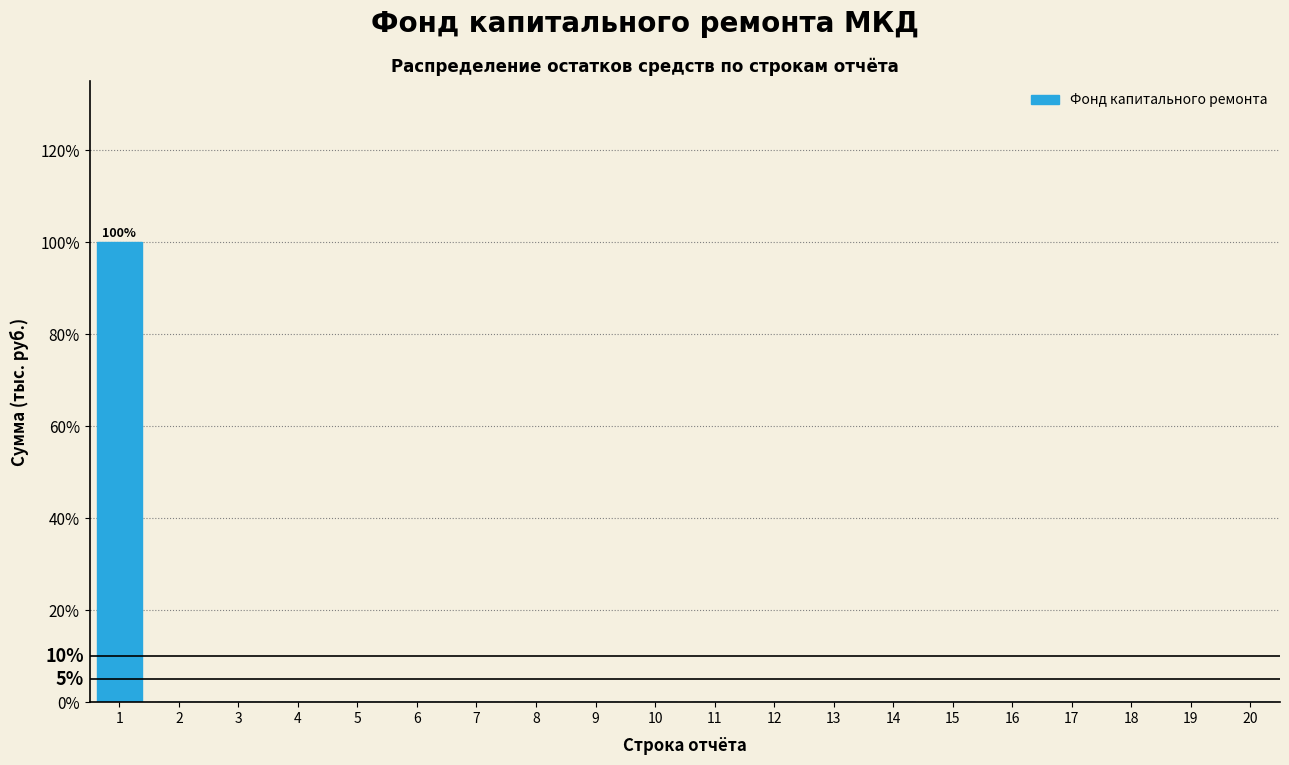

Reading left to right, what are all the values shown in this chart?

1=100	2=0	3=0	4=0	5=0	6=0	7=0	8=0	9=0	10=0	11=0	12=0	13=0	14=0	15=0	16=0	17=0	18=0	19=0	20=0